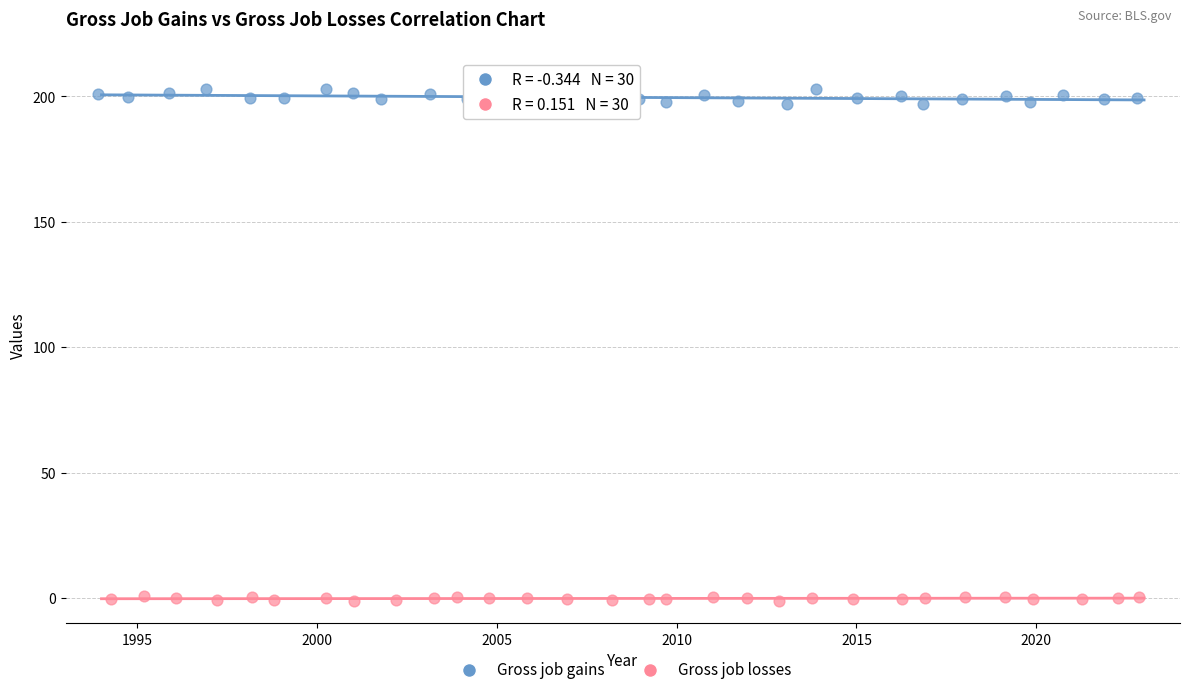

Which series has the widest spread of Y values?

Gross job gains